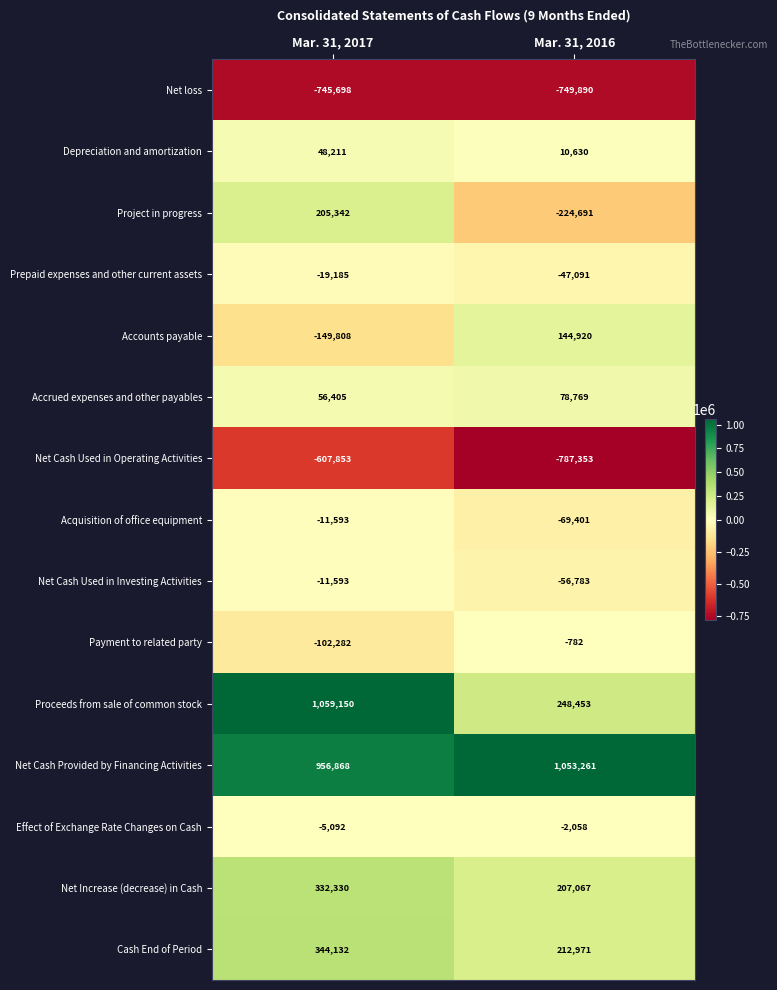

Is it true that Payment to related party equals -148430 at Mar. 31, 2017?

False